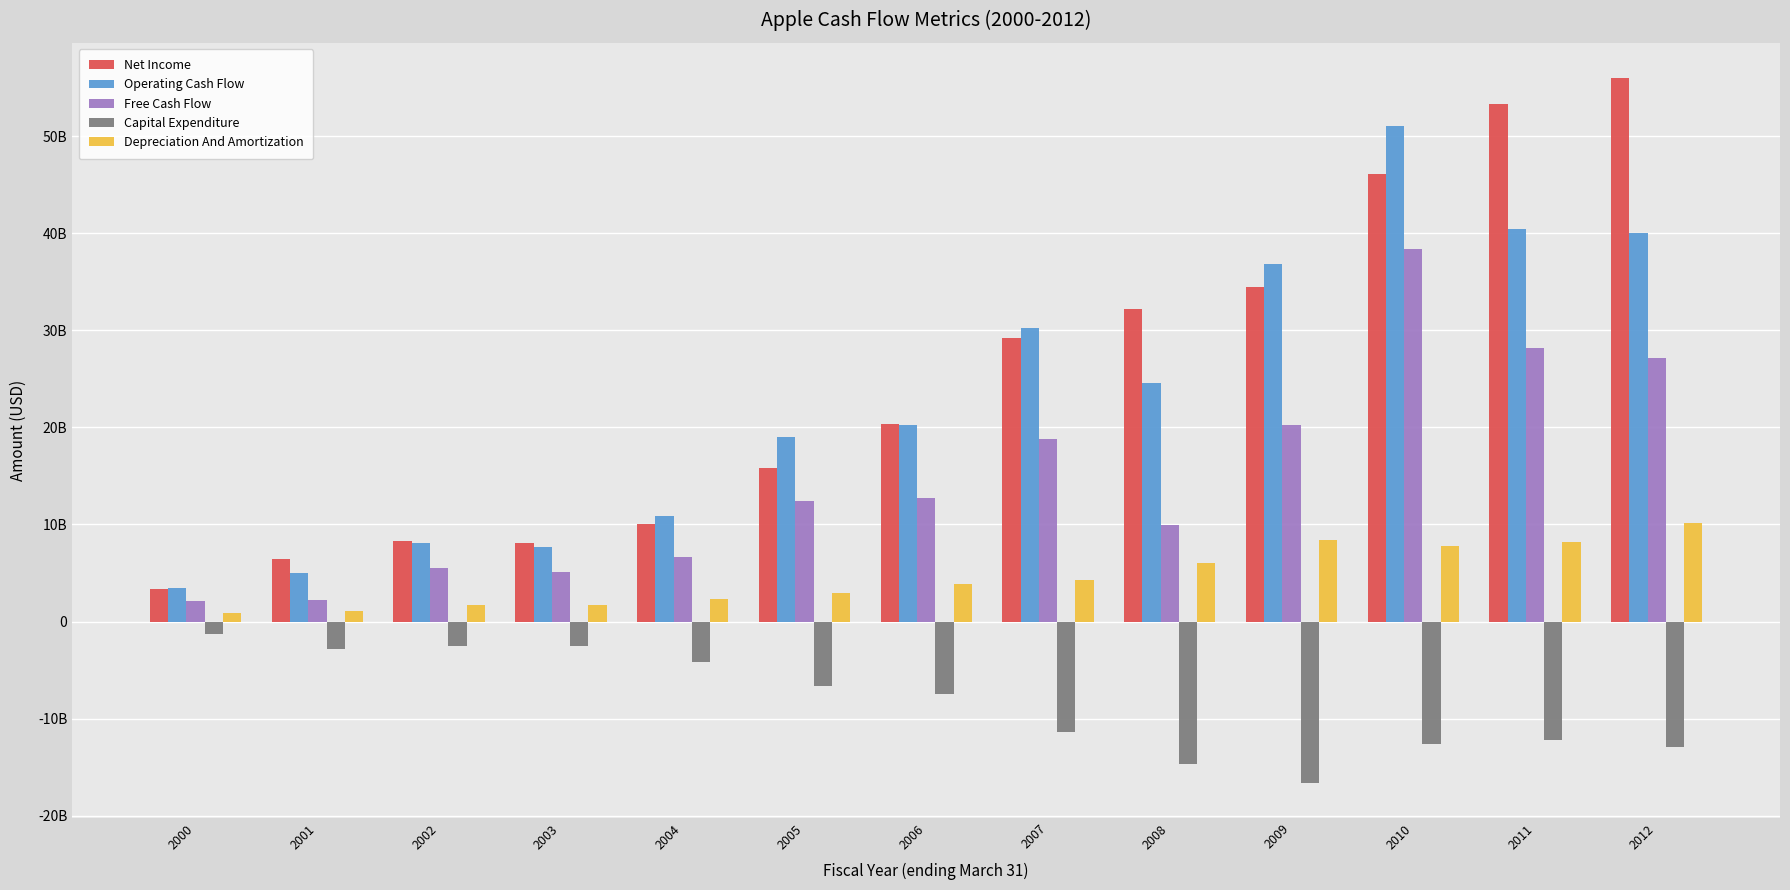

What are all the series names shown in the legend?

Net Income, Operating Cash Flow, Free Cash Flow, Capital Expenditure, Depreciation And Amortization